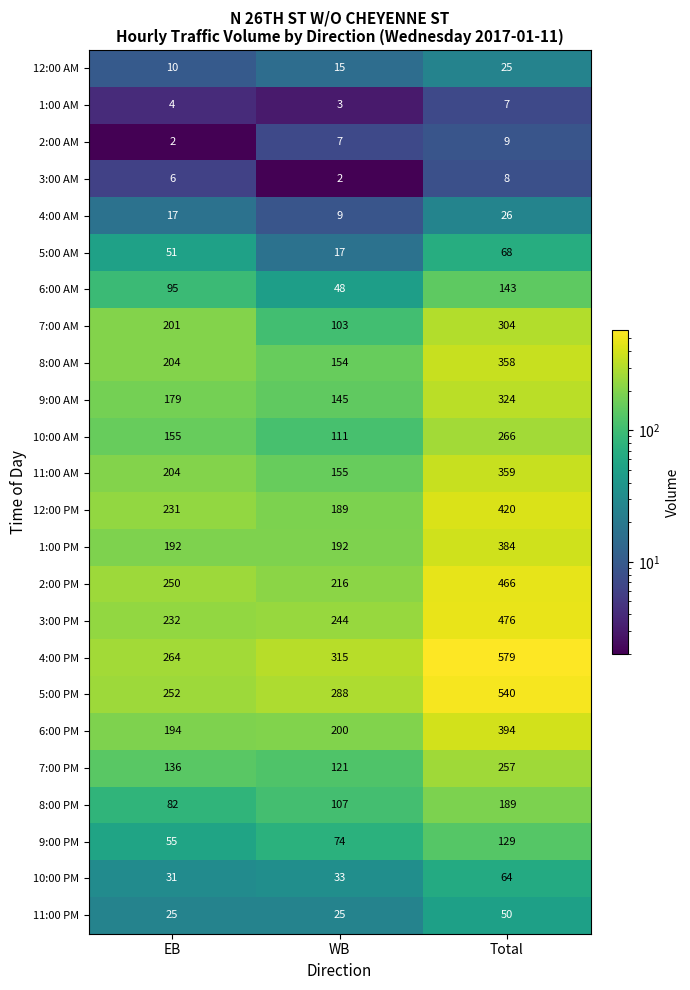

The value of 10:00 AM at Total is 266. True or false?

True